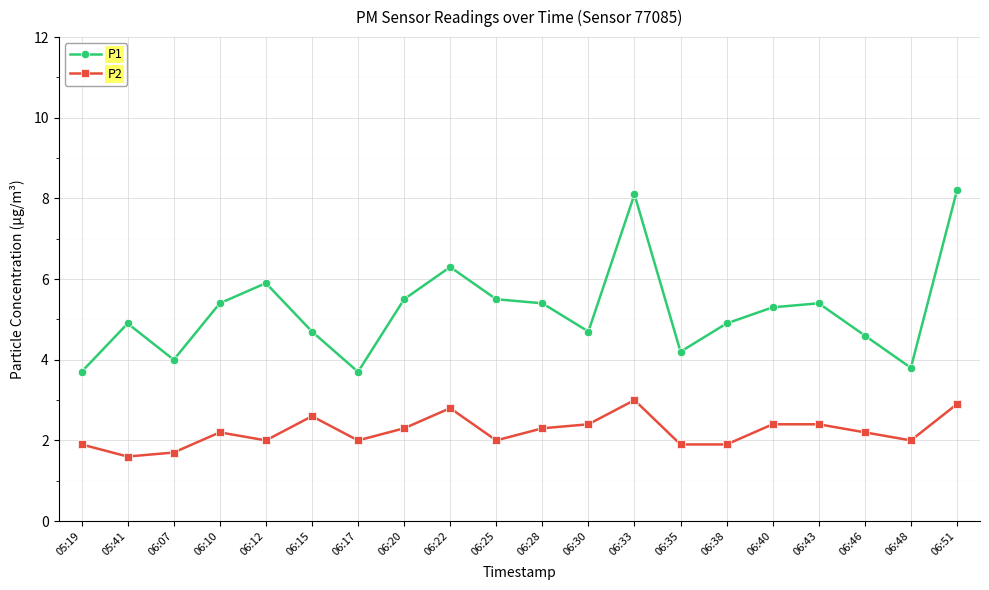

Is the value of P1 at 06:35 greater than the value of P2 at 06:07?

Yes